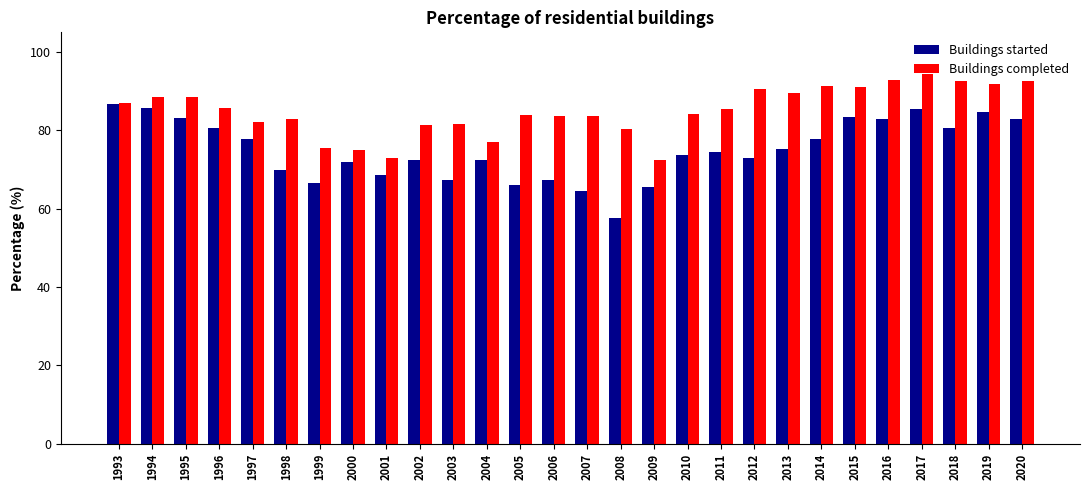

Which series has the largest total across all categories?

Buildings completed